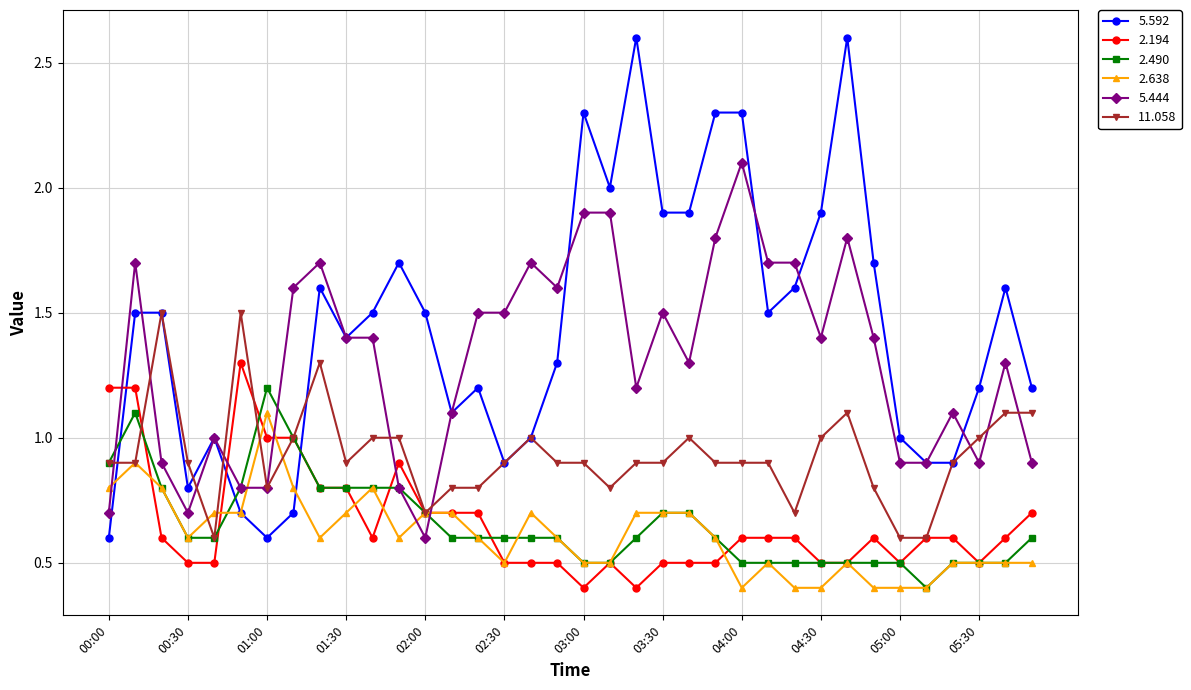

True or false: 11.058 has more than 0 interior local peaks.

True